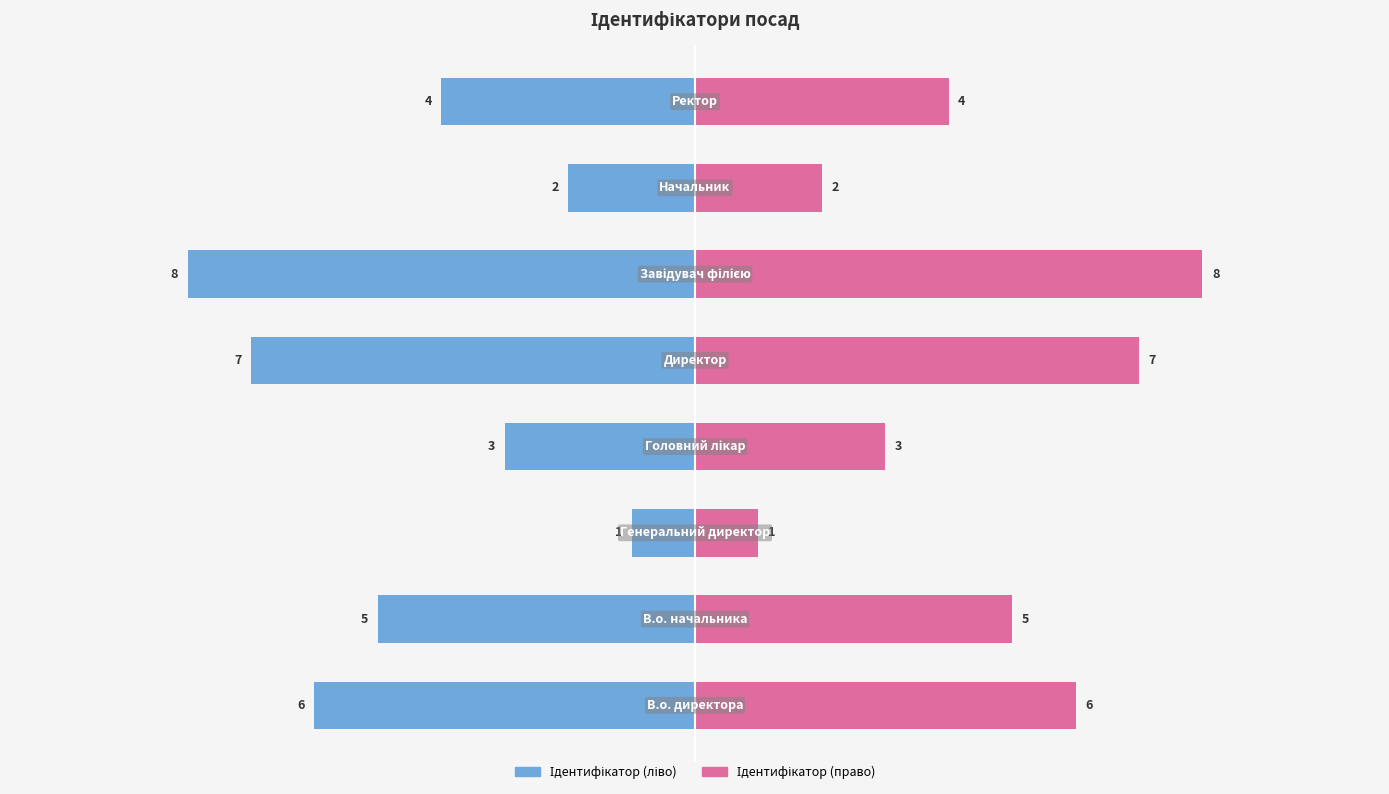

Reading left to right, list all the values displayed in this chart.

Ідентифікатор (ліво): −12.5=-6	−10.0=-5	−7.5=-1	−5.0=-3	−2.5=-7	0.0=-8	2.5=-2	5.0=-4
Ідентифікатор (право): −12.5=6	−10.0=5	−7.5=1	−5.0=3	−2.5=7	0.0=8	2.5=2	5.0=4